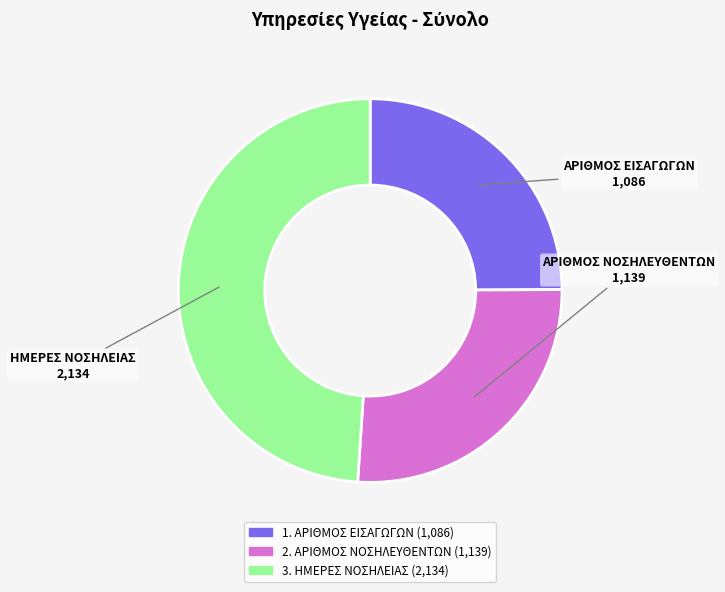

True or false: 1. ΑΡΙΘΜΟΣ ΕΙΣΑΓΩΓΩΝ accounts for 40% of the total.

False